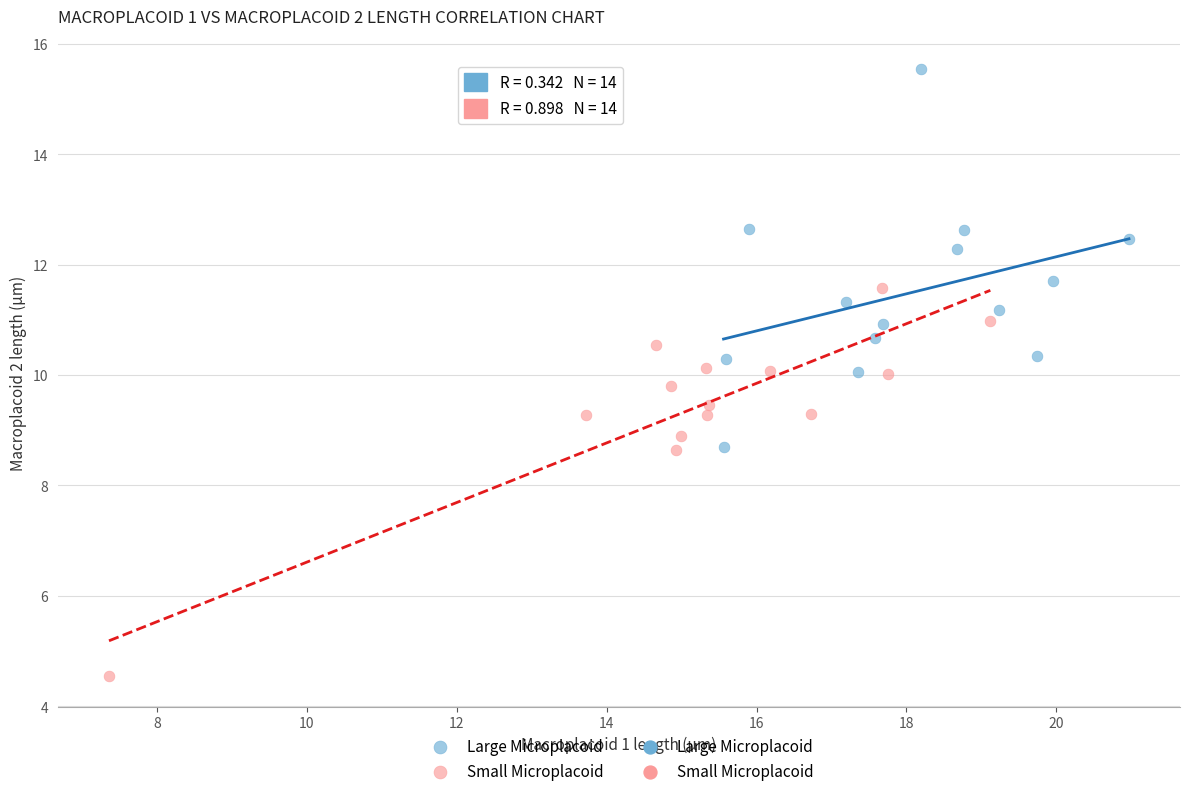

Which series contains the lowest Y value?

Small Microplacoid